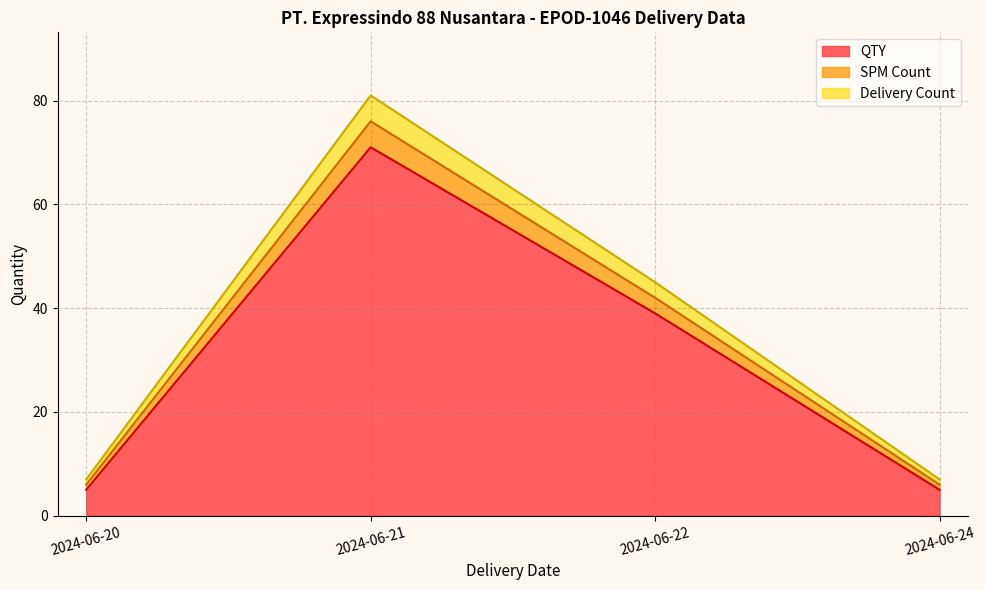

True or false: QTY and Delivery Count intersect in this chart.

False